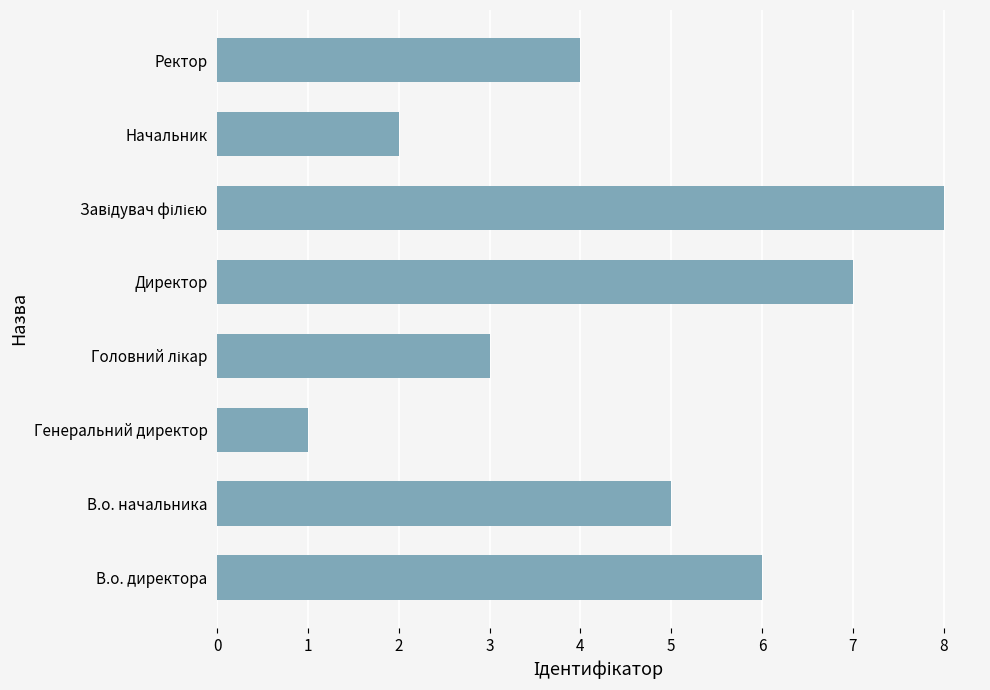

Between Ректор and Начальник, which is larger?

Ректор